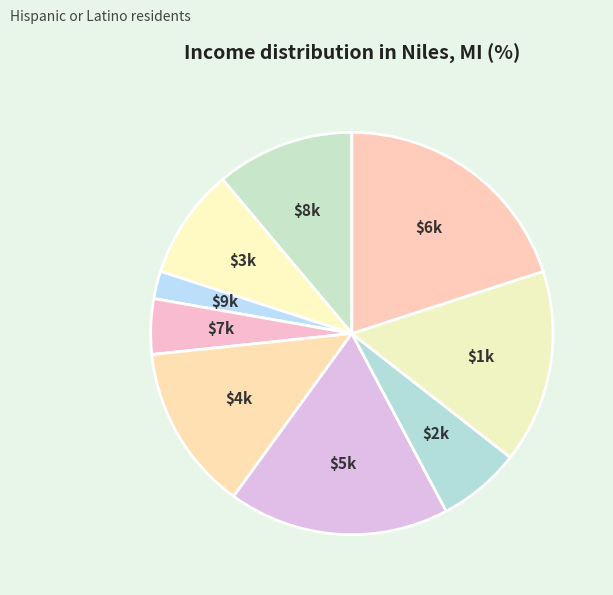

How many slices are in this pie chart?

9